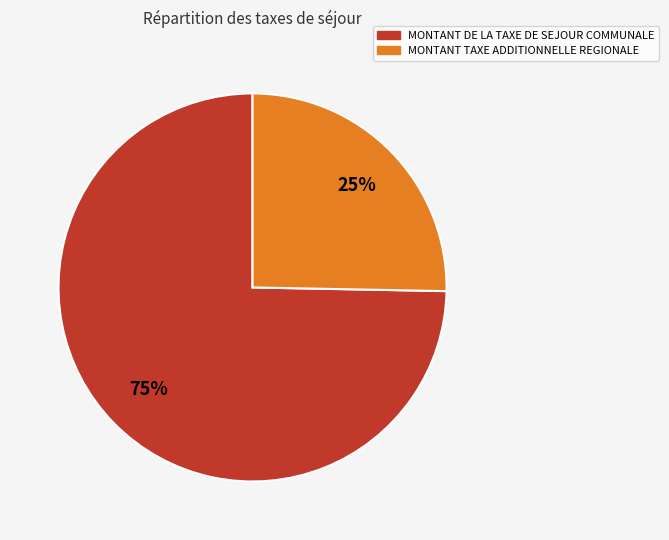

To the nearest percent, what is the average slice percentage?

50%